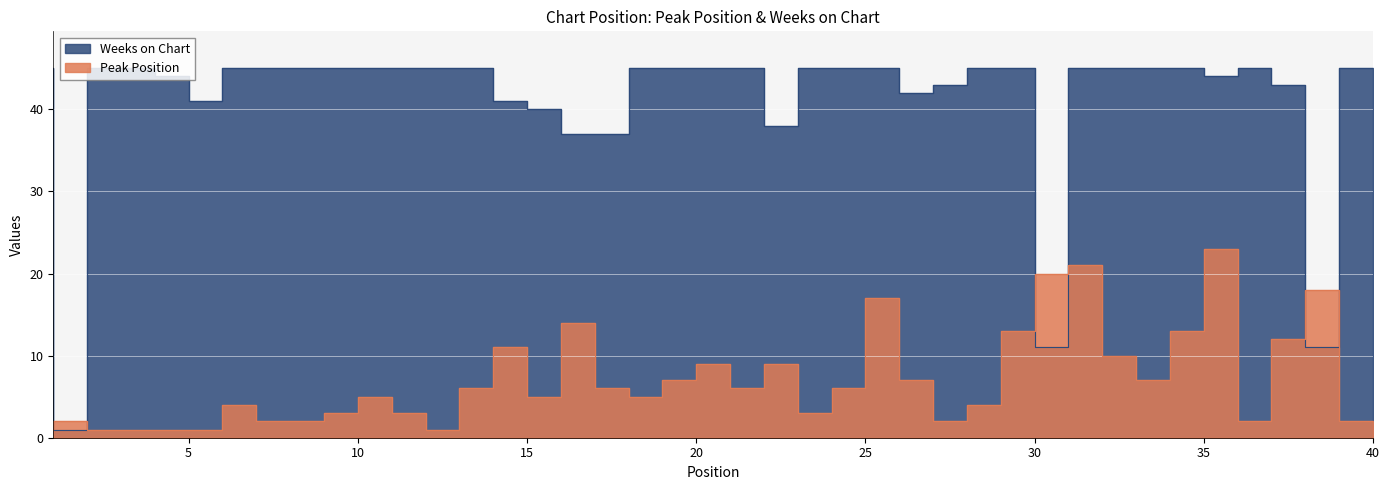

What is the difference between the maximum and second lowest values in the Peak Position series?

22